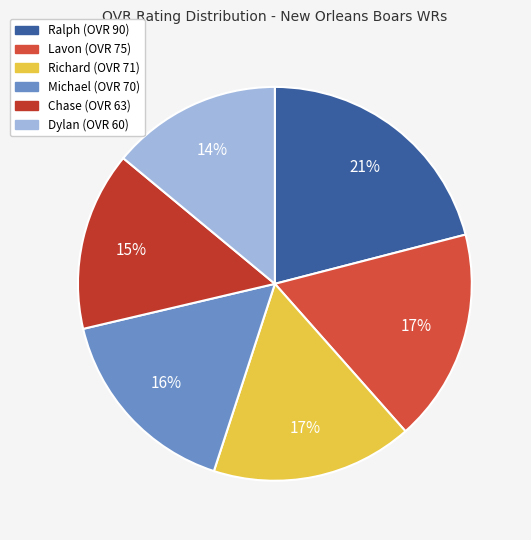

How many slices are in this pie chart?

6